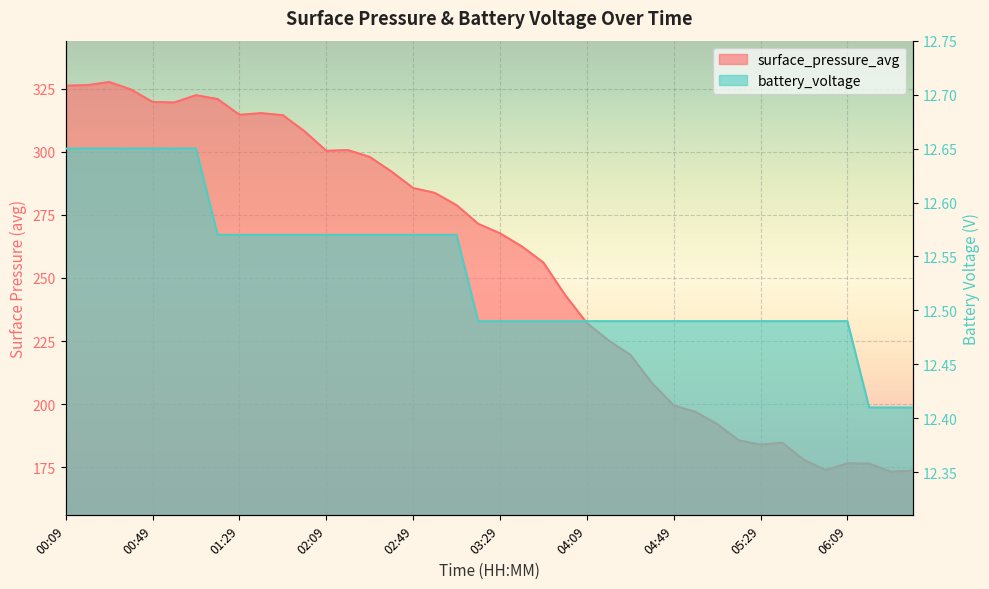

What is the maximum value for surface_pressure_avg?

327.6